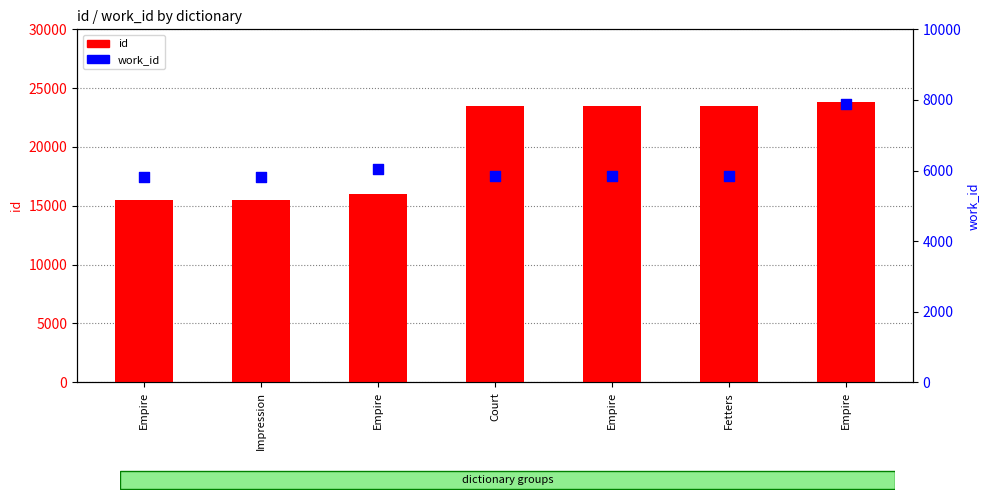

Which series contains the lowest Y value?

work_id